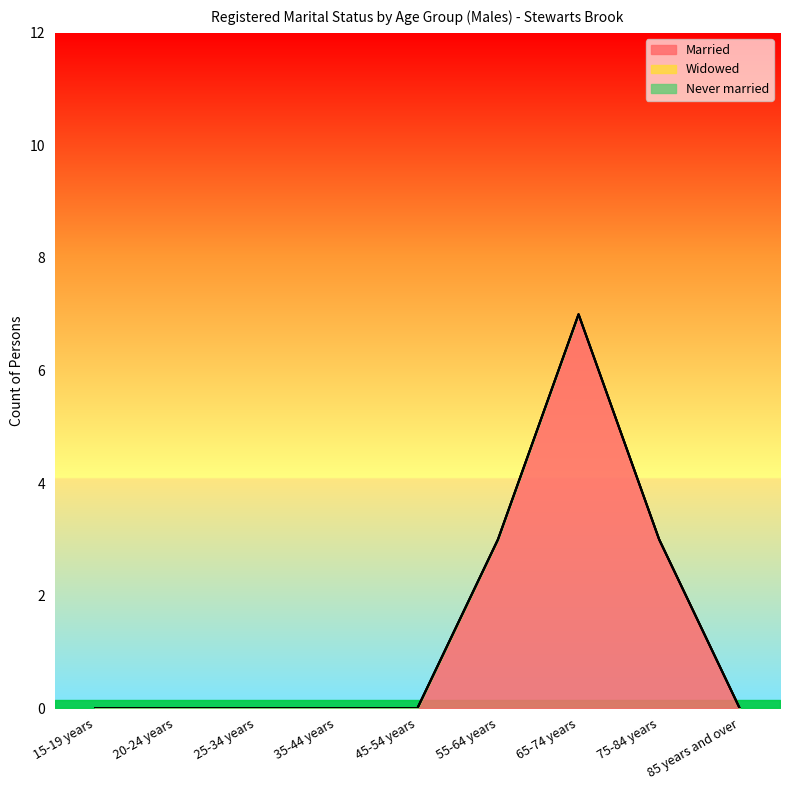

What is the label of the 7th point from the left?

65-74 years